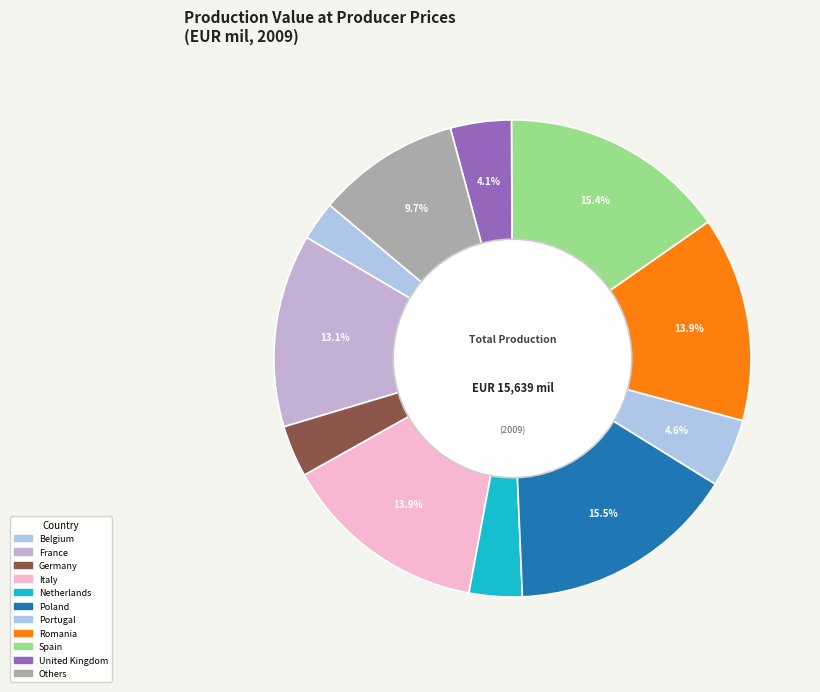

Which slice is the largest?

Poland